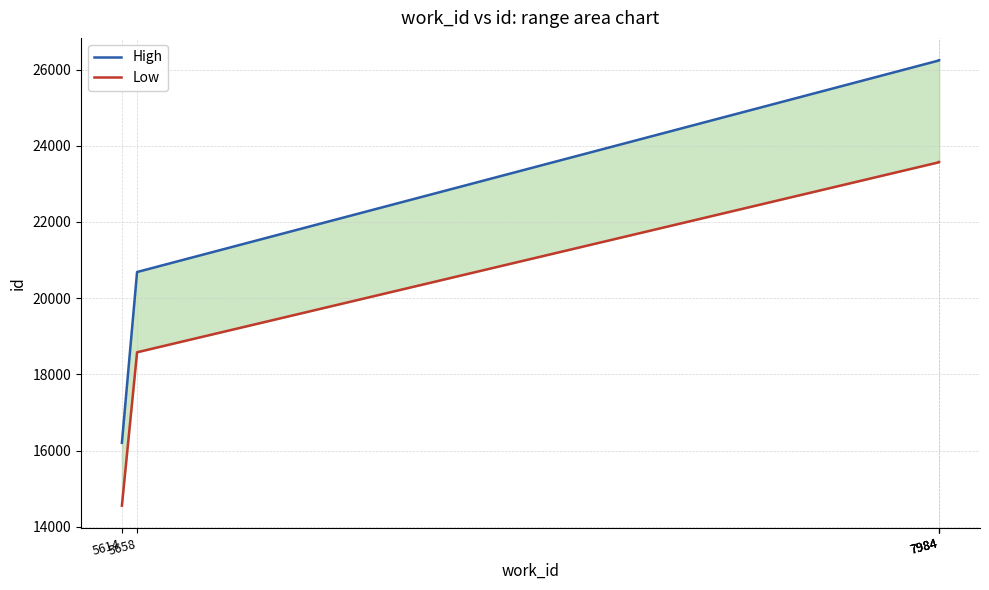

What is the sum of all Low values?

103848.2